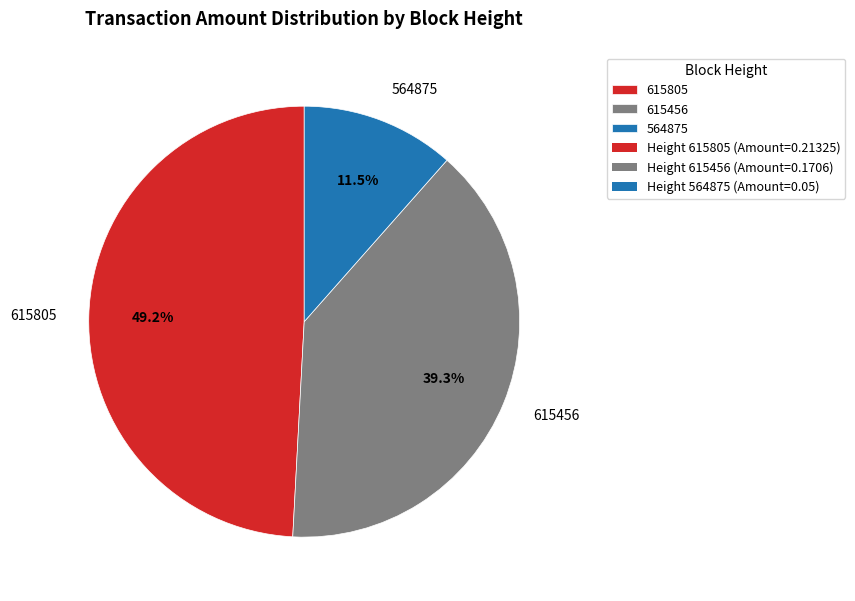

Does 615805 represent more than half of the total?

No